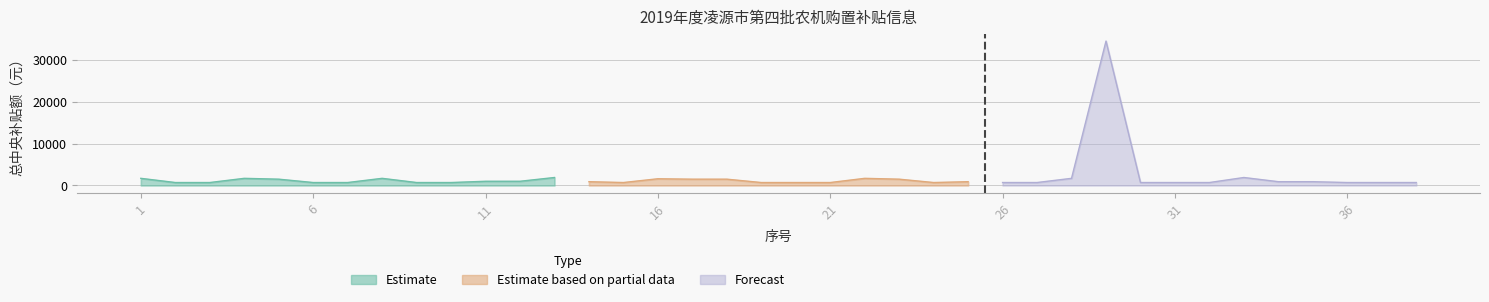

What is the difference between the maximum and minimum values in the 总中央补贴额 series?

33800